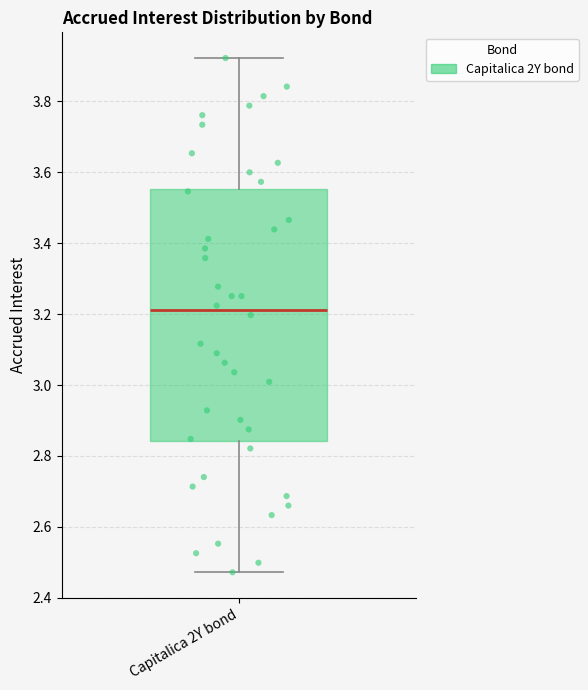

Where is the lower edge of the box for Capitalica 2Y bond on the y-axis? The values are not printed on the chart, so give them approximately, as read against the axis.

2.84